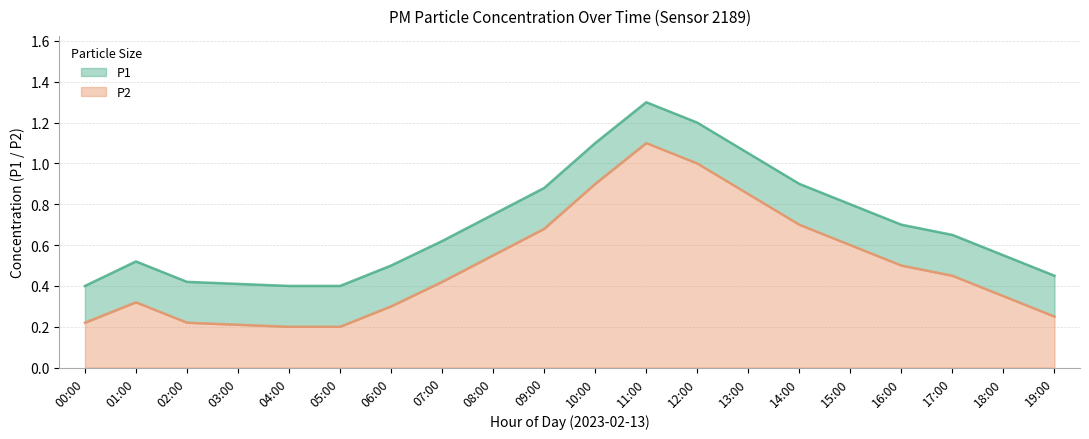

In P2, how many points are higher than both neighbors (excluding endpoints)?

2